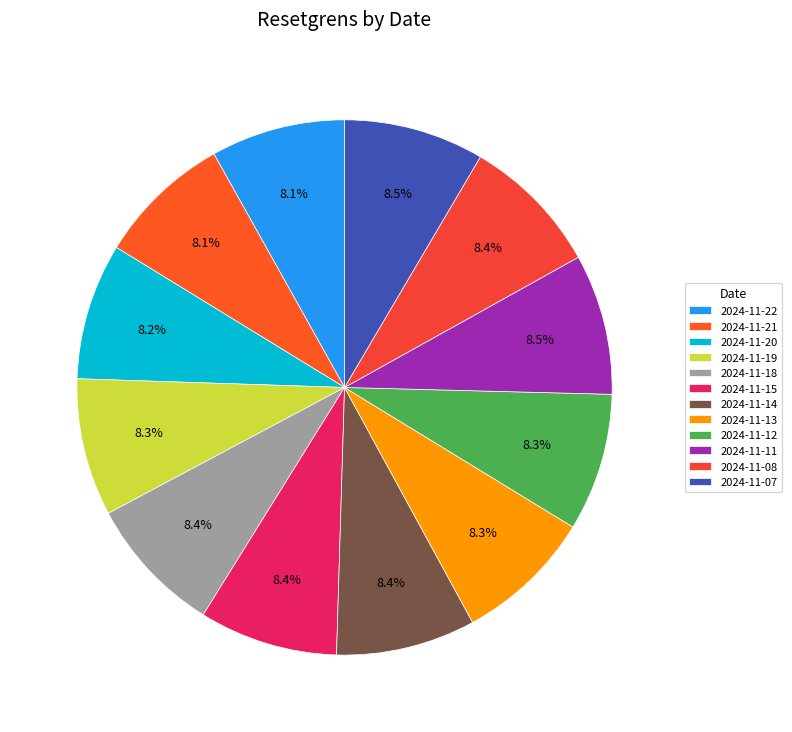

Do 2024-11-20 and 2024-11-08 together represent more than half of the pie?

No